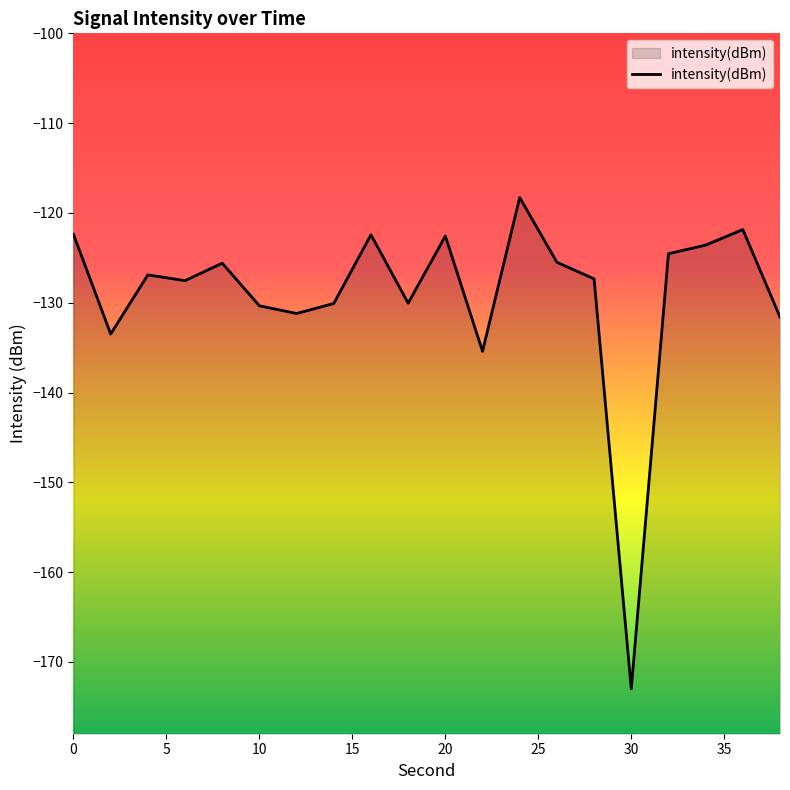

What is the sum of all values?

-2583.7